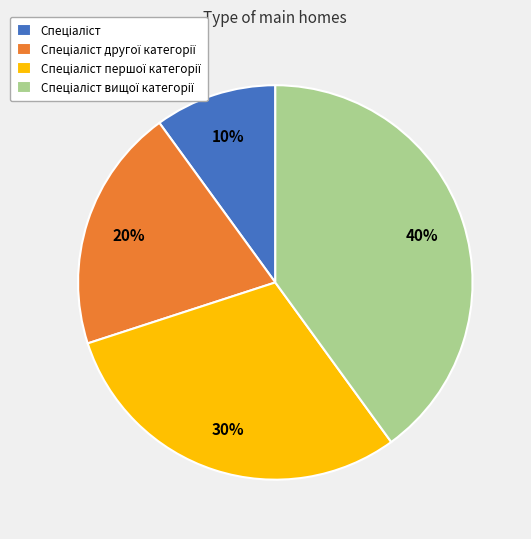

Is there a majority slice in this chart?

No